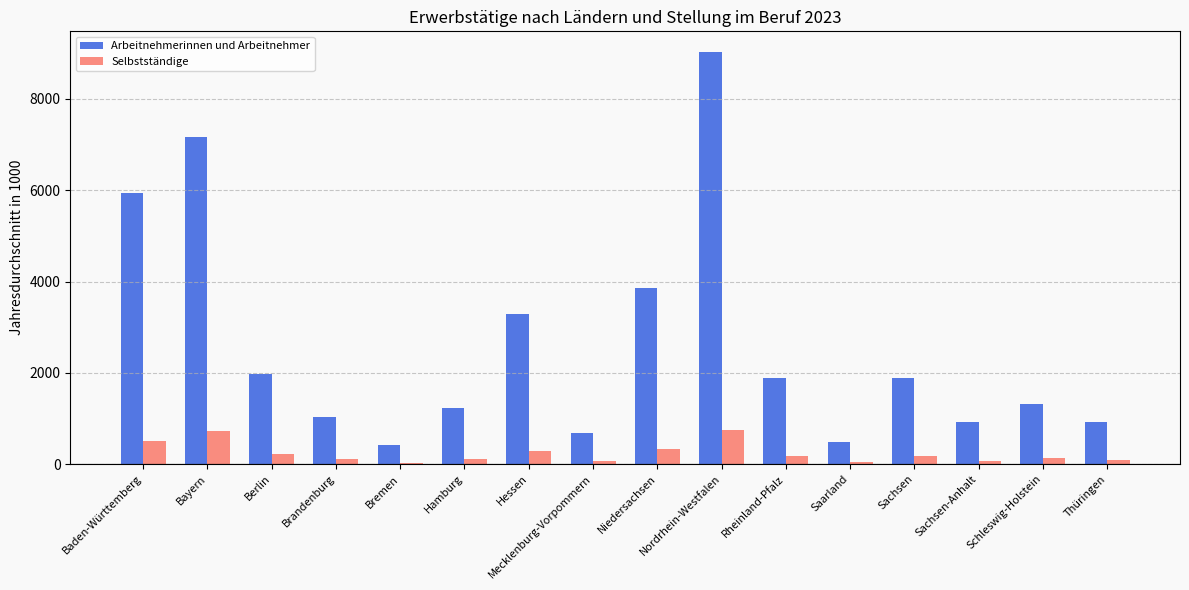

What is the sum of the Selbstständige values at Brandenburg and Berlin?

346.0